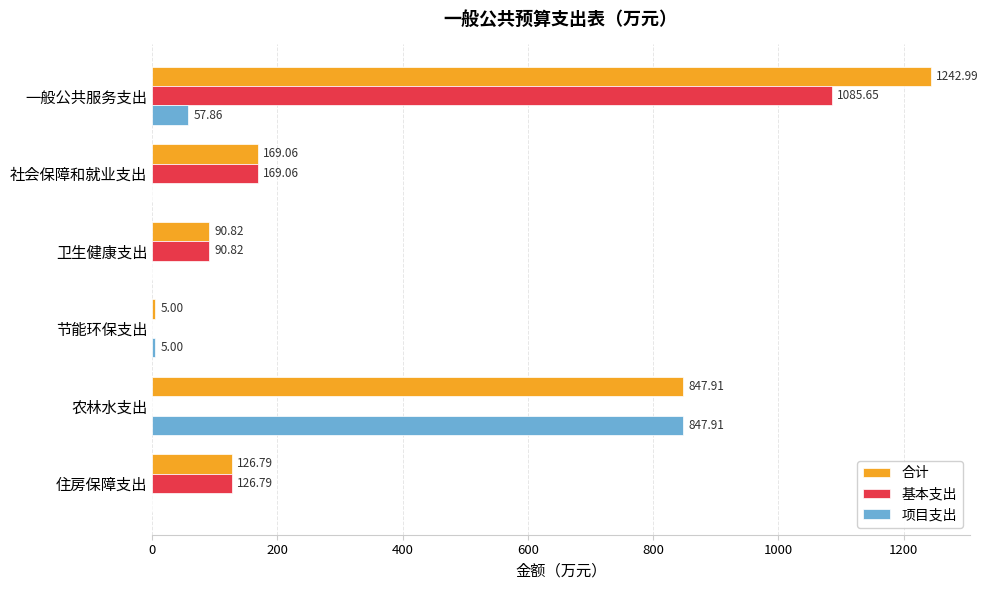

What is the total value across all series at 卫生健康支出?

181.6